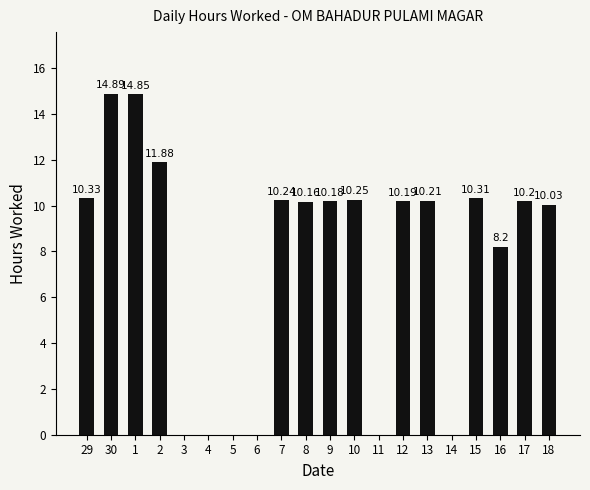

What is the sum of all values?

151.9